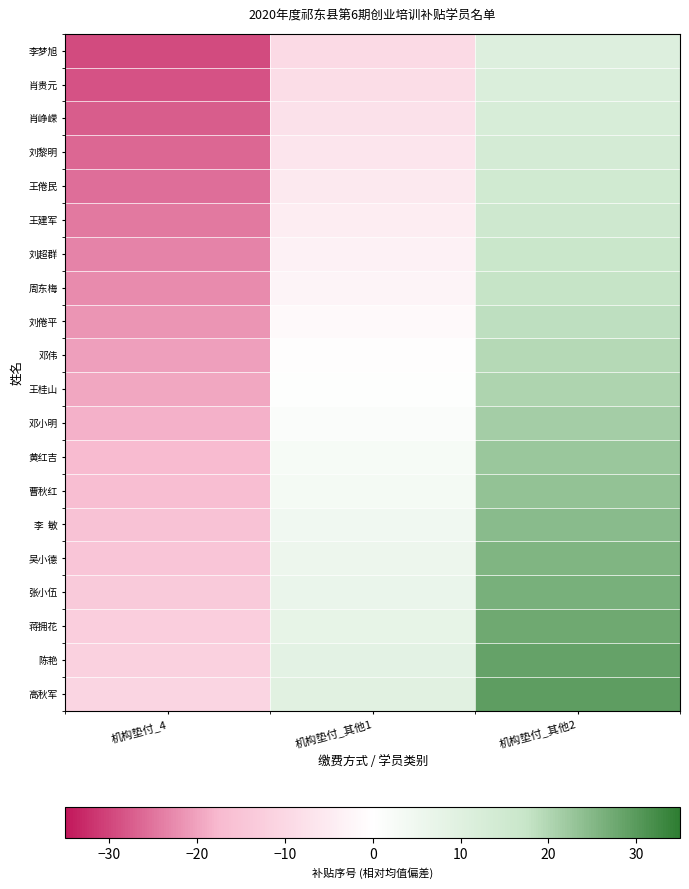

Which label corresponds to the smallest value in the chart?

机构垫付_4